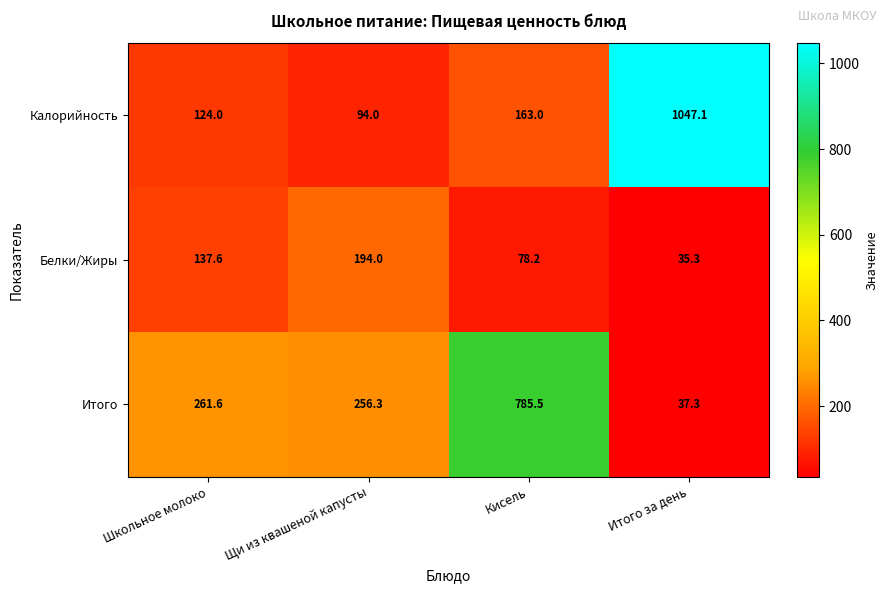

Reading left to right, transcribe all the data shown in this chart.

Калорийность: 124.0	94.0	163.0	1047.1
Белки/Жиры: 137.6	194.0	78.2	35.3
Итого: 261.6	256.3	785.5	37.3